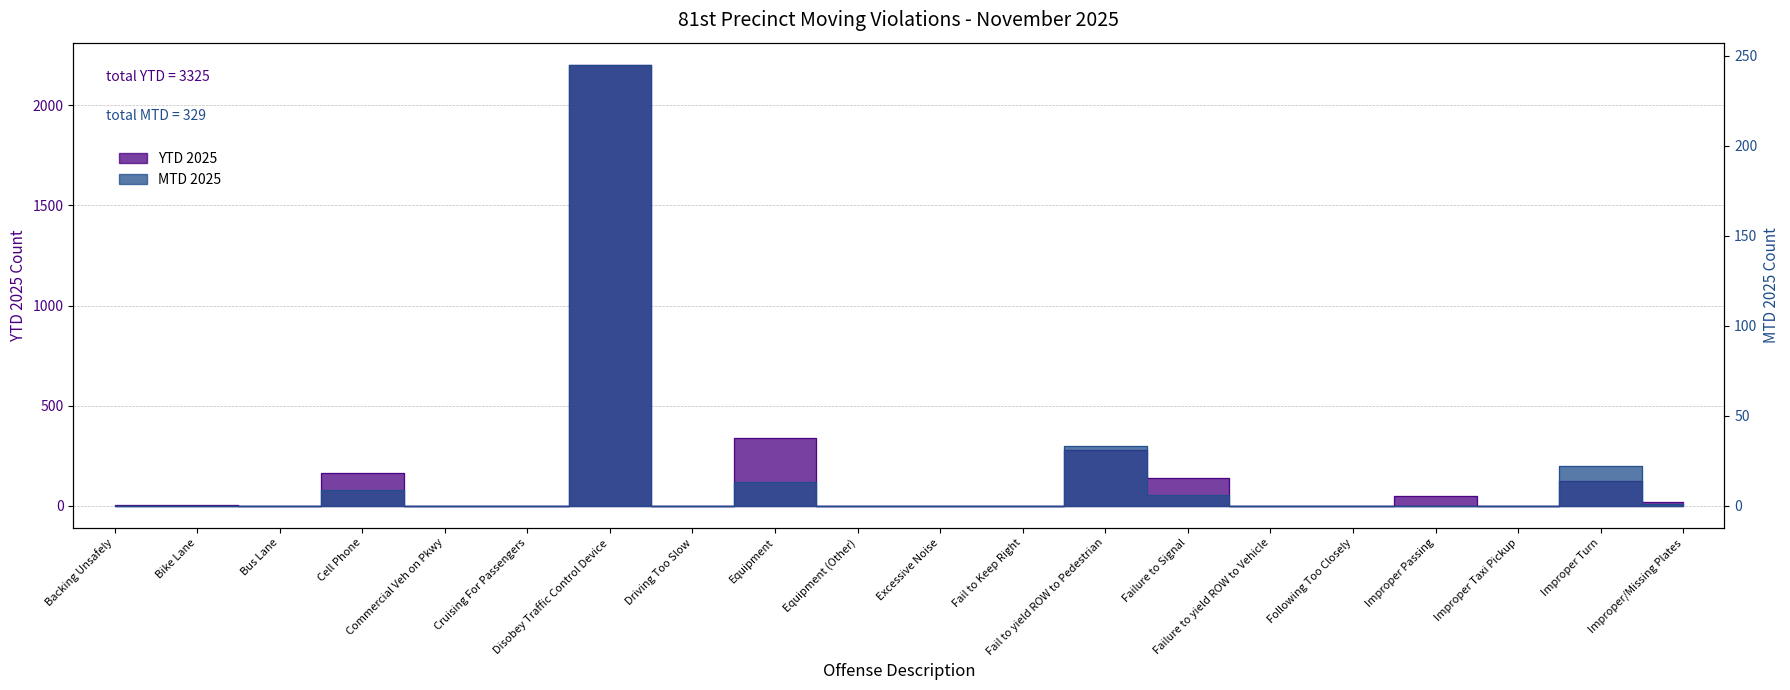

List the series in order of their peak value, lowest first.

MTD 2025, YTD 2025